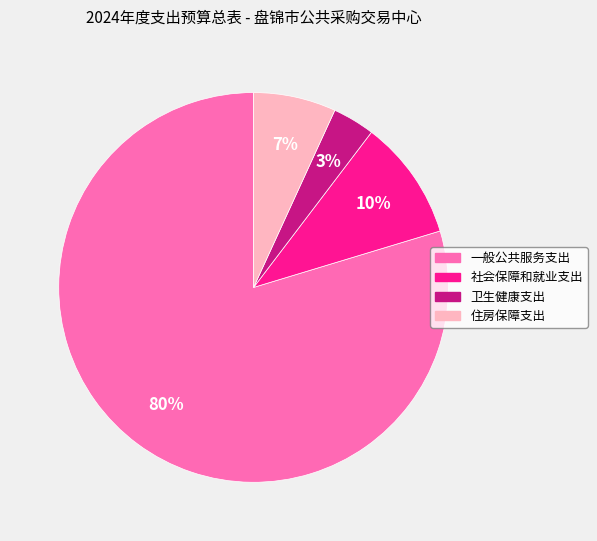

Which has a higher value, 卫生健康支出 or 一般公共服务支出?

一般公共服务支出